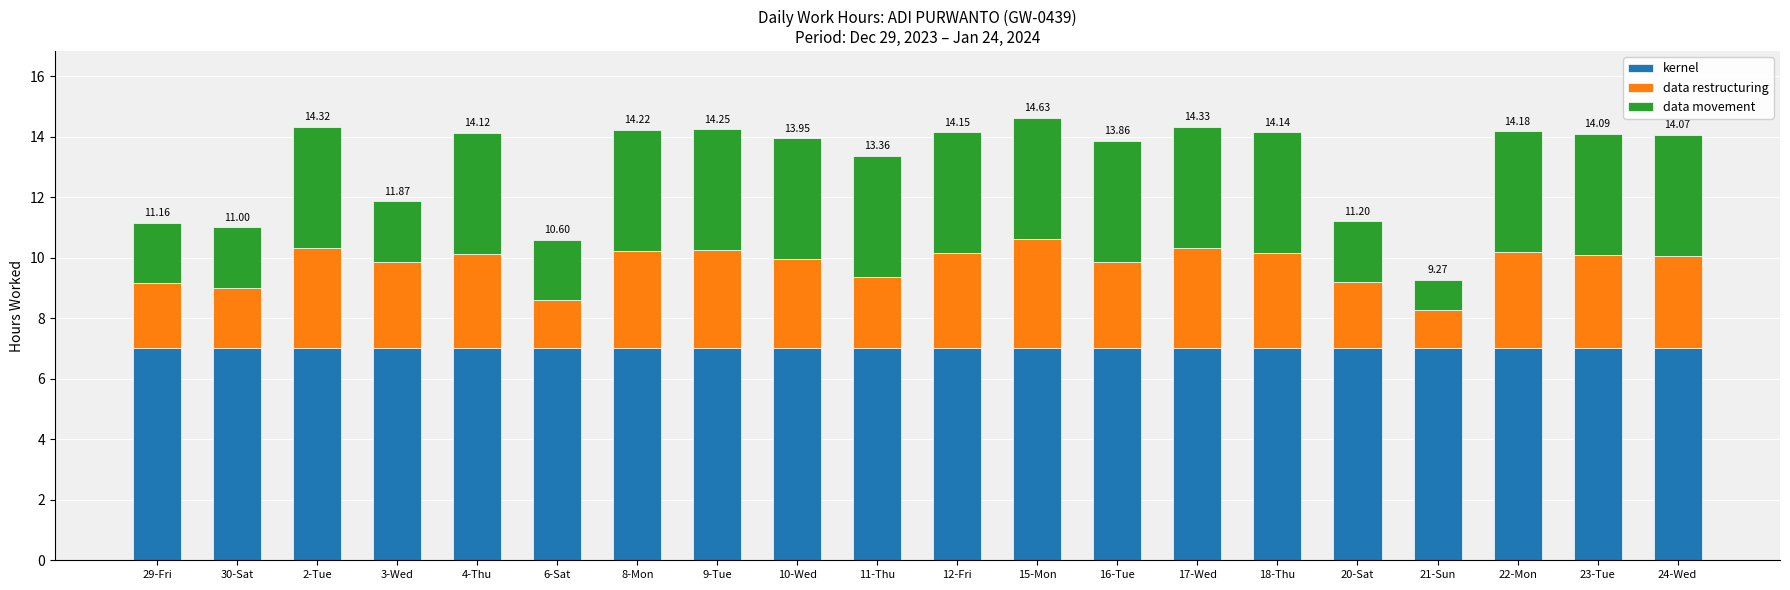

What is the average value of the data restructuring series?

2.8